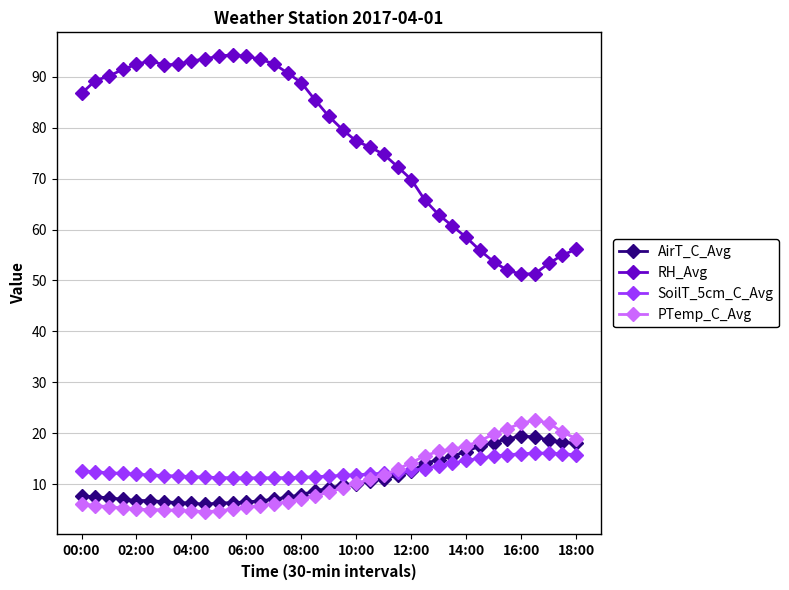

What is the value of the AirT_C_Avg point at the 5th from the left?

6.8